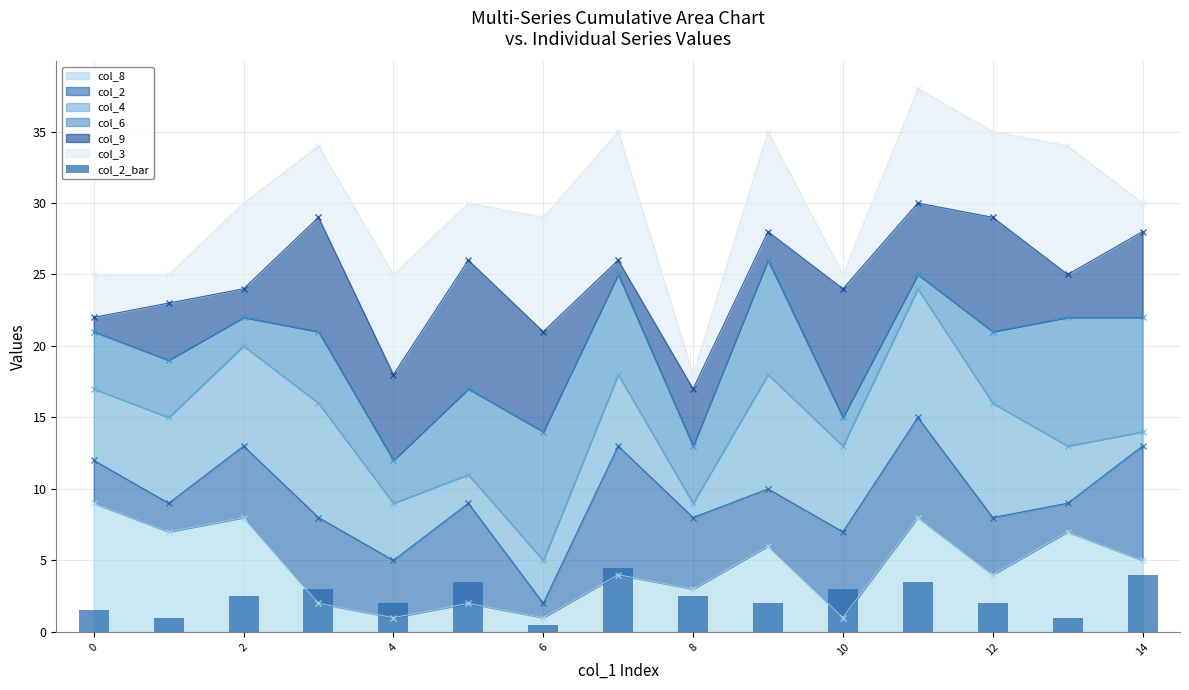

Is it true that col_8 equals 1 at 8?

False